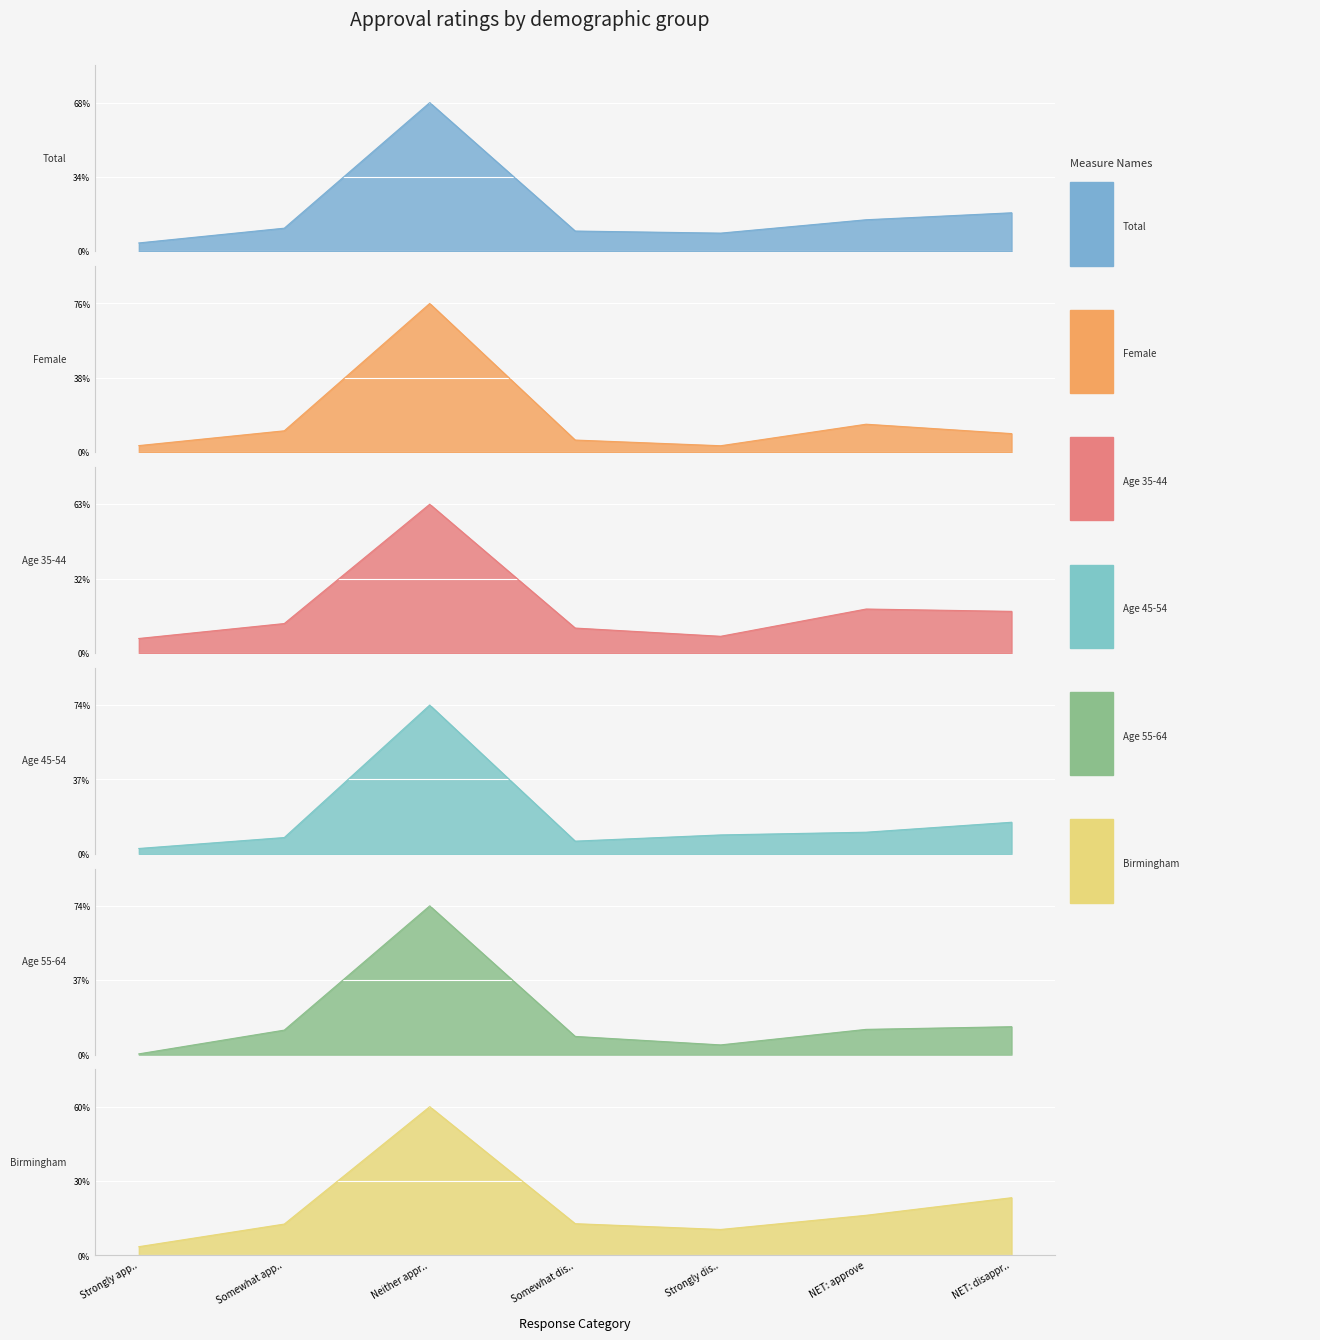

What is the greatest value displayed?

0.8